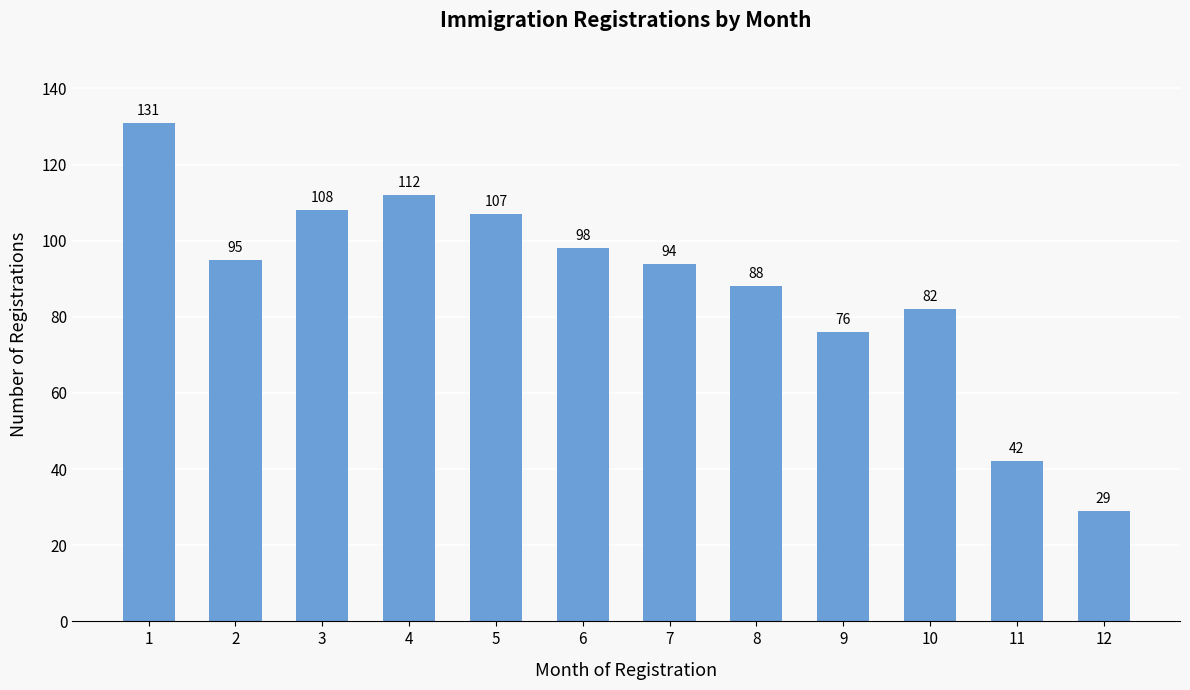

True or false: the data shows 194 at 3.

False